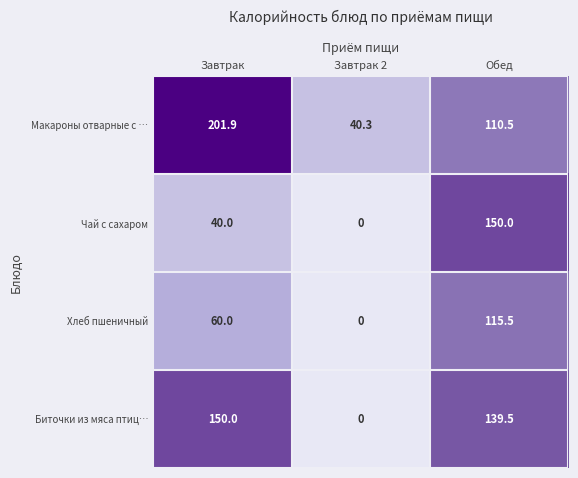

True or false: Хлеб пшеничный has a value of 60.0 at Завтрак.

True